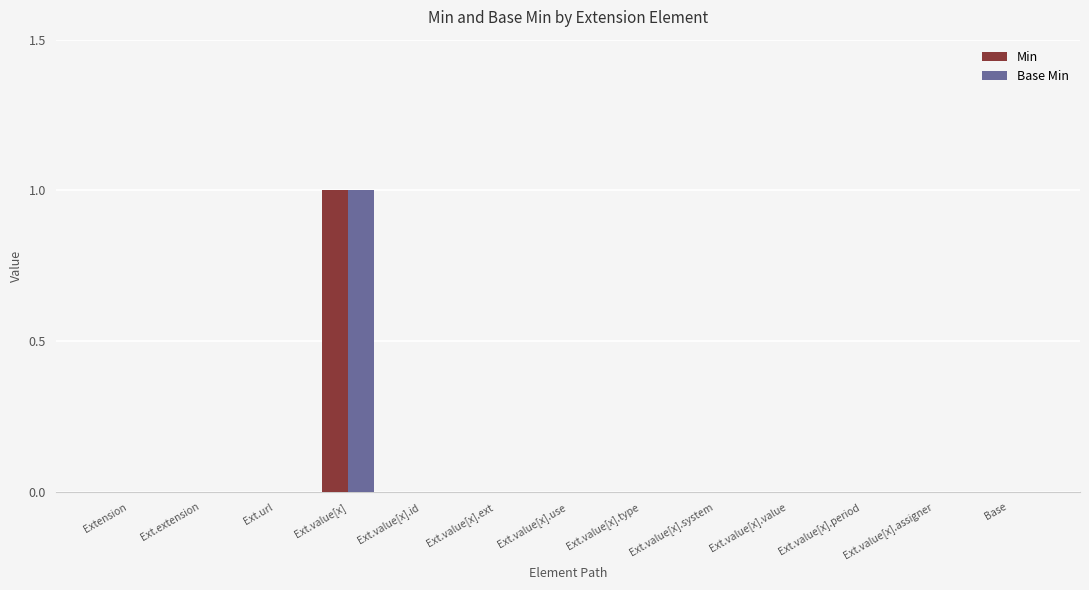

At which category does the chart reach its peak across all series?

Ext.value[x]